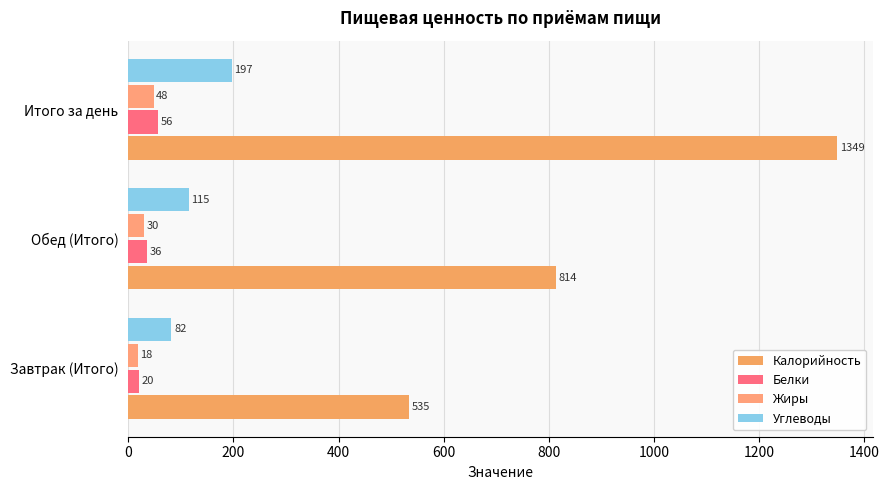

What is the difference between the maximum and second lowest values in the Калорийность series?

535